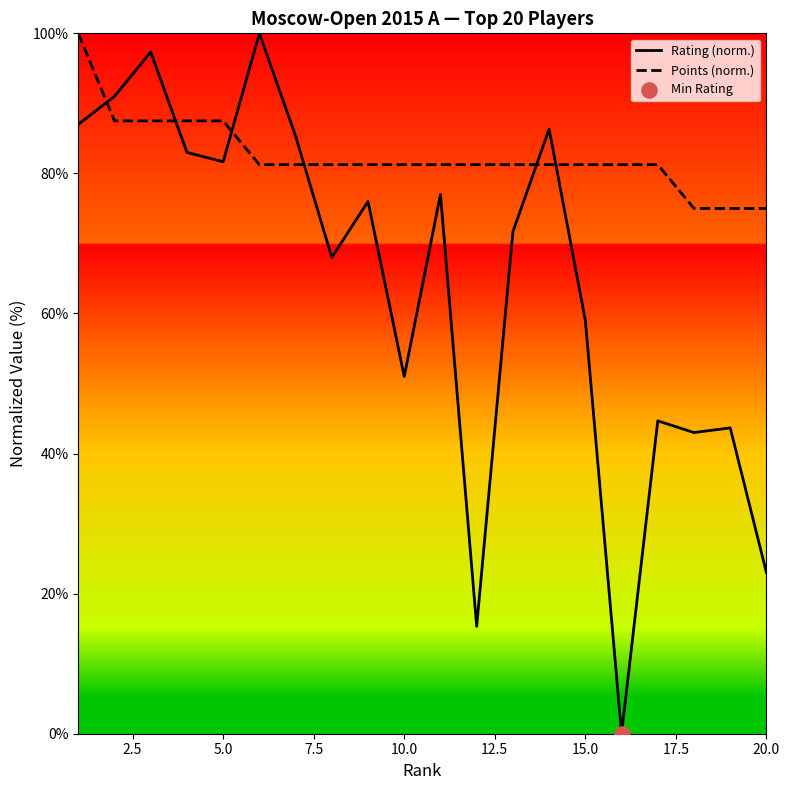

Which series has the widest spread of values?

Rating (norm.)